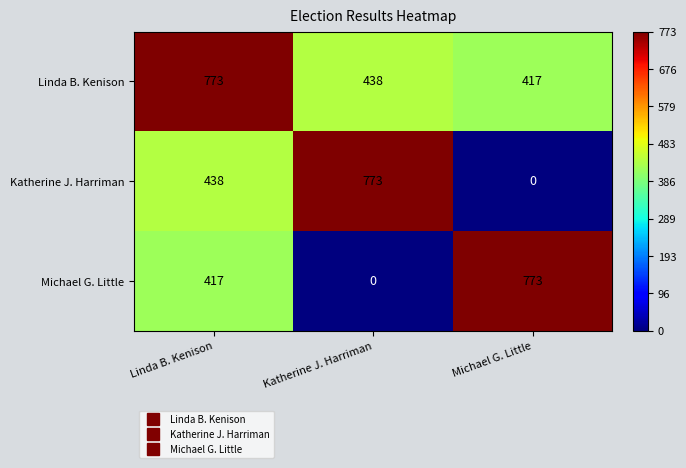

Which category has the lowest value in the Katherine J. Harriman series?

Michael G. Little